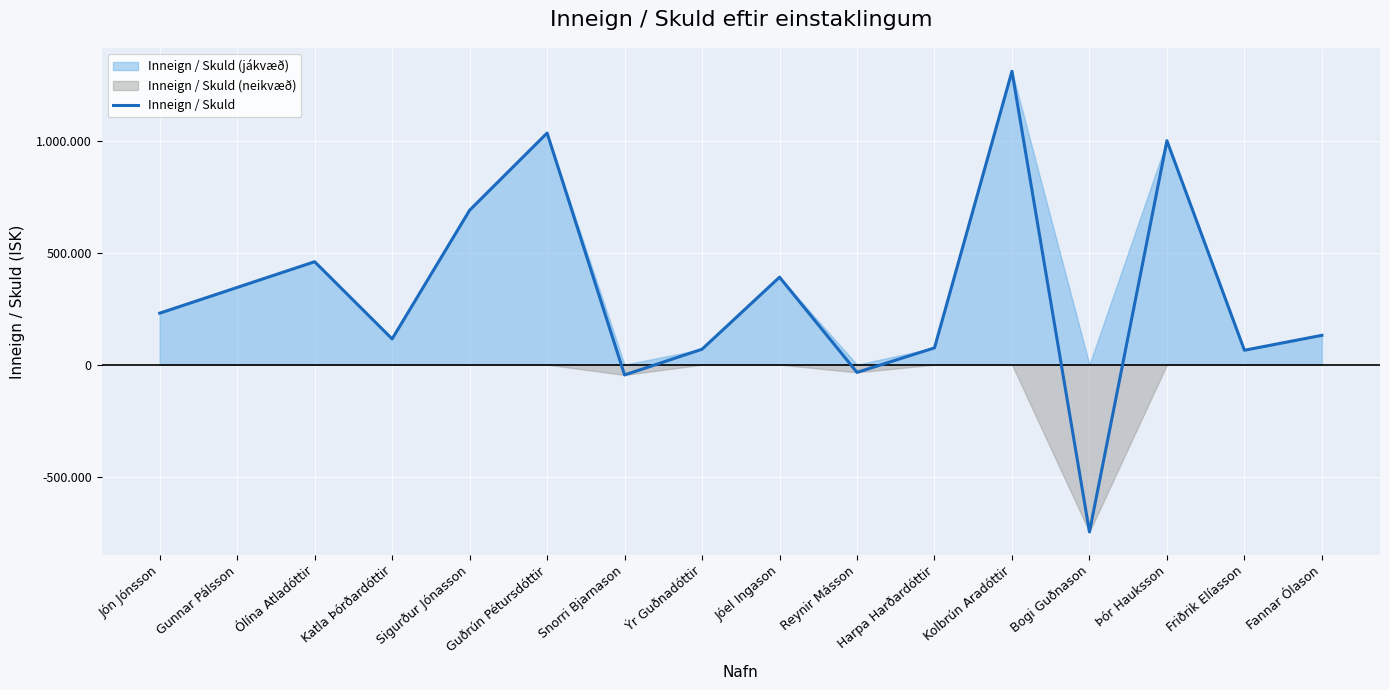

Is it true that the value at Harpa Harðardóttir is 48420.5?

False